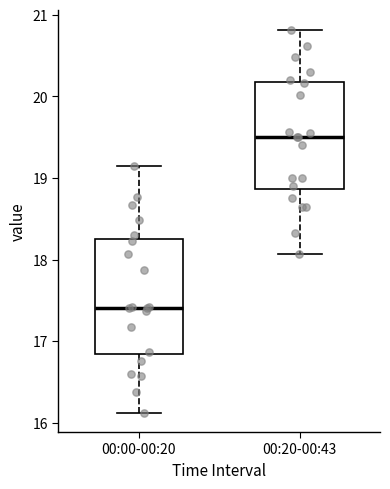

Where does the upper whisker of the box for 00:20-00:43 end on the y-axis? The values are not printed on the chart, so give them approximately, as read against the axis.

20.8